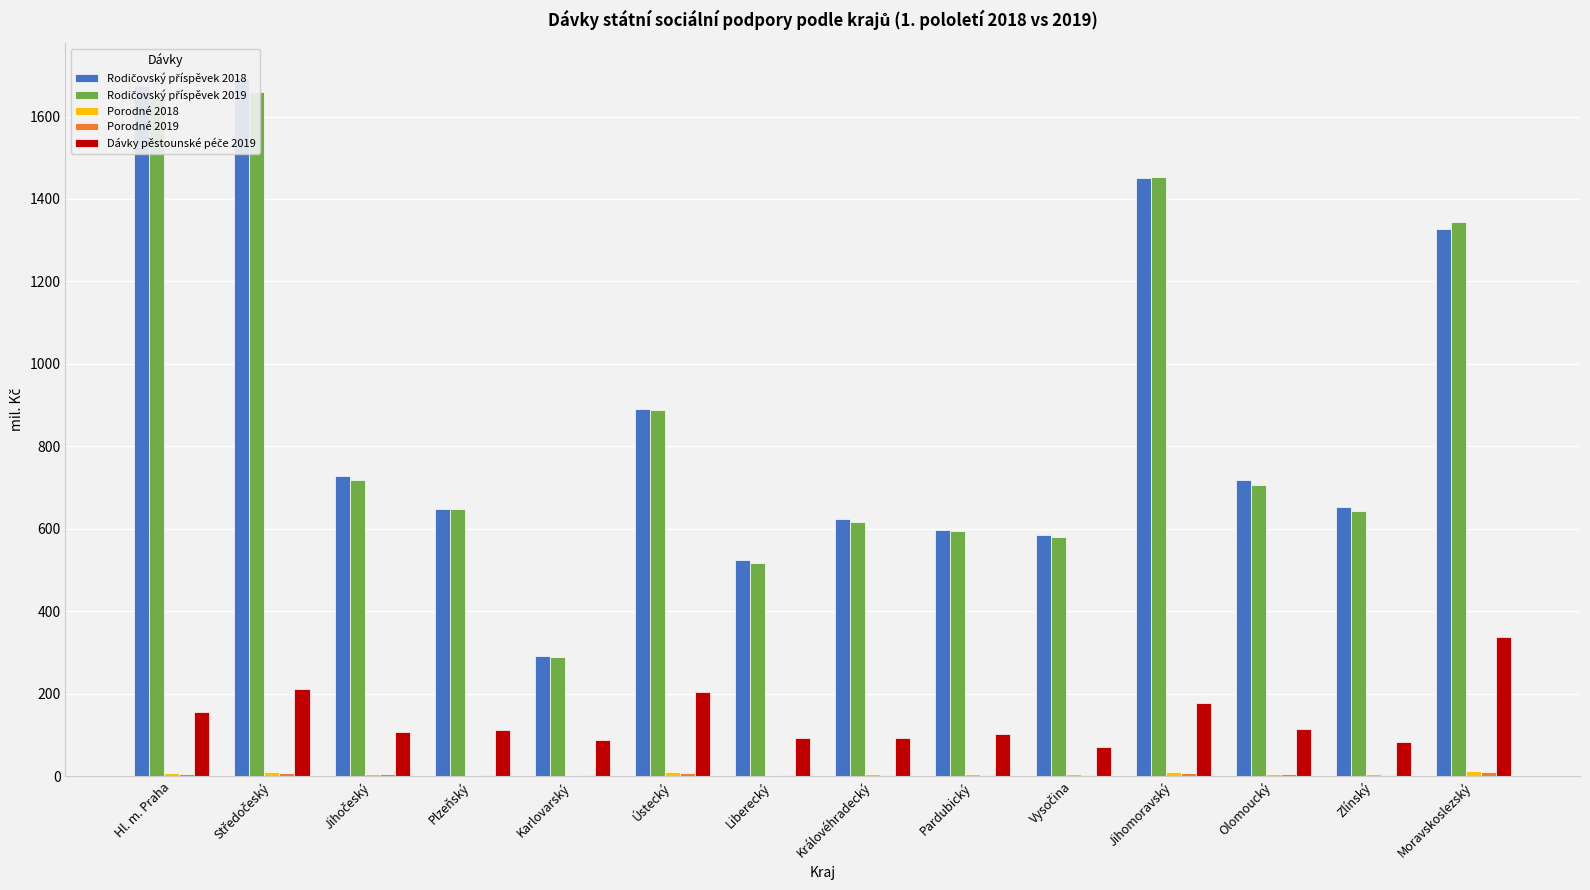

What is the average value of the Rodičovský příspěvek 2018 series?

886.0